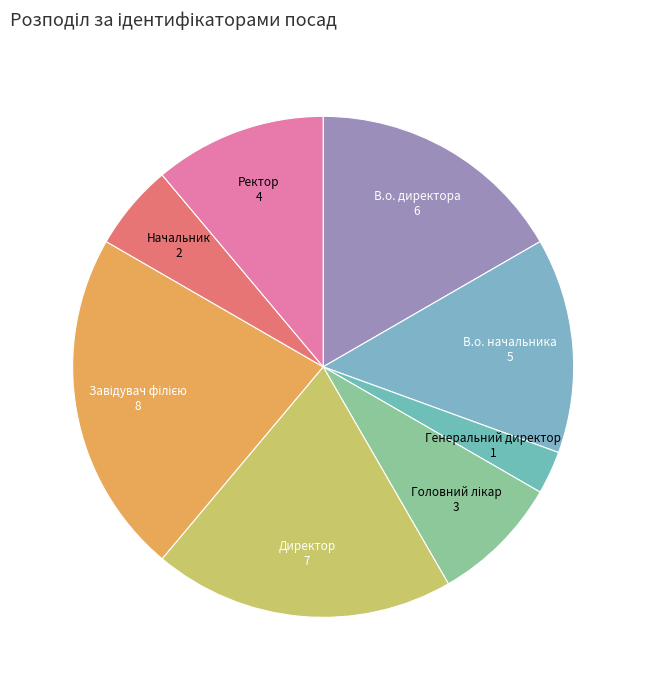

Approximately how many times larger is the value at Ректор compared to В.о. начальника?

0.8